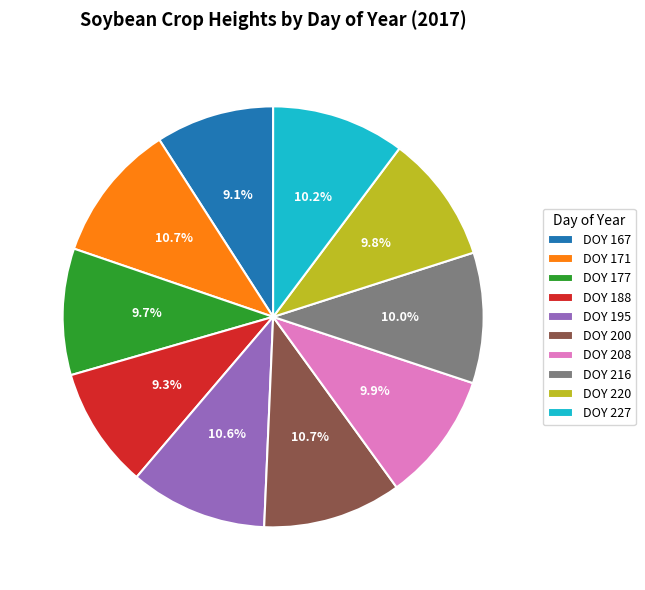

Approximately how many times larger is the value at DOY 208 compared to DOY 171?

0.9